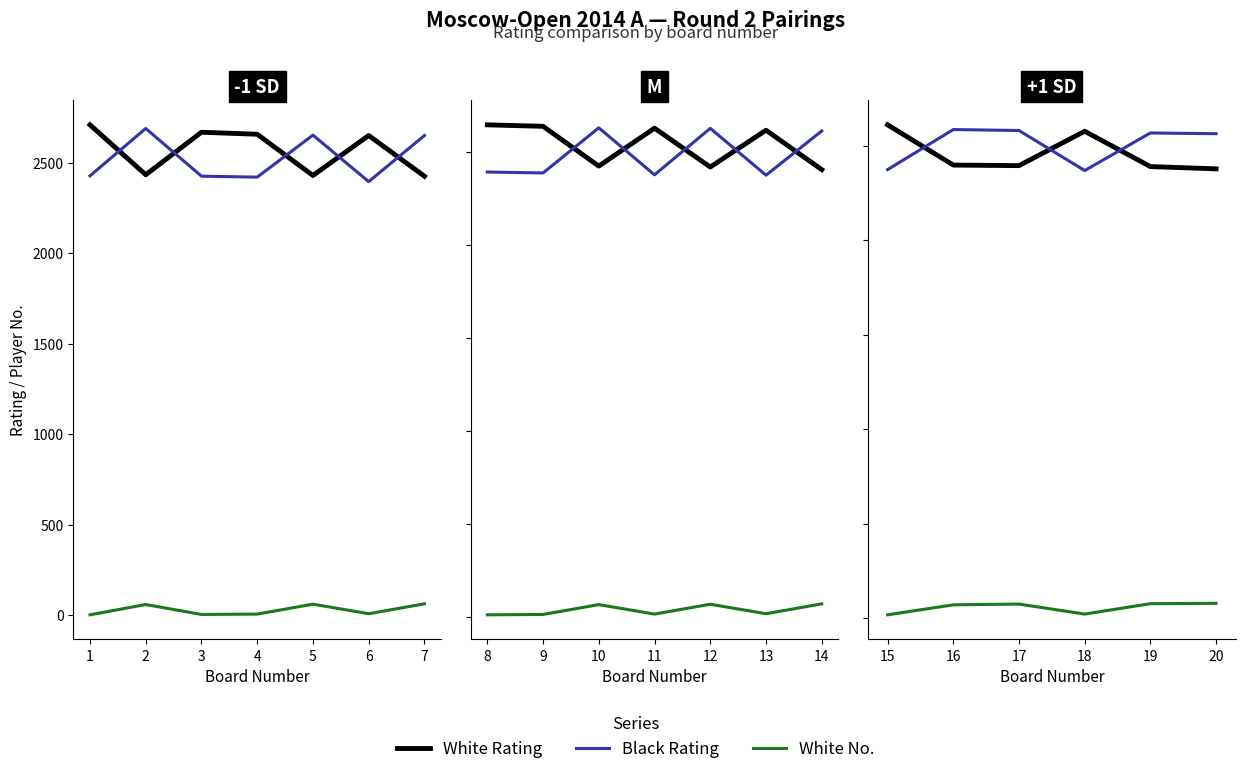

How many lines are shown in the chart?

3